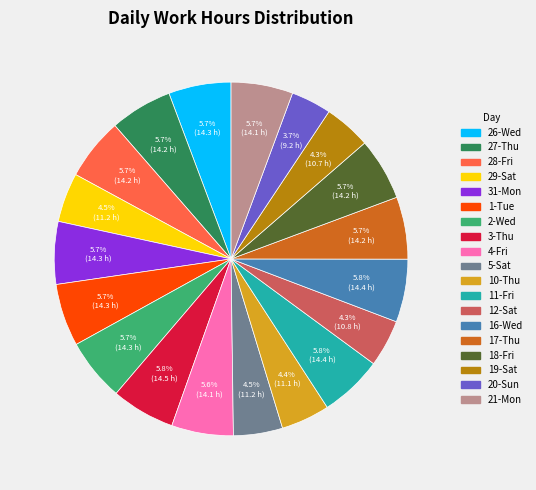

What portion of the pie excludes 29-Sat?

95.5%